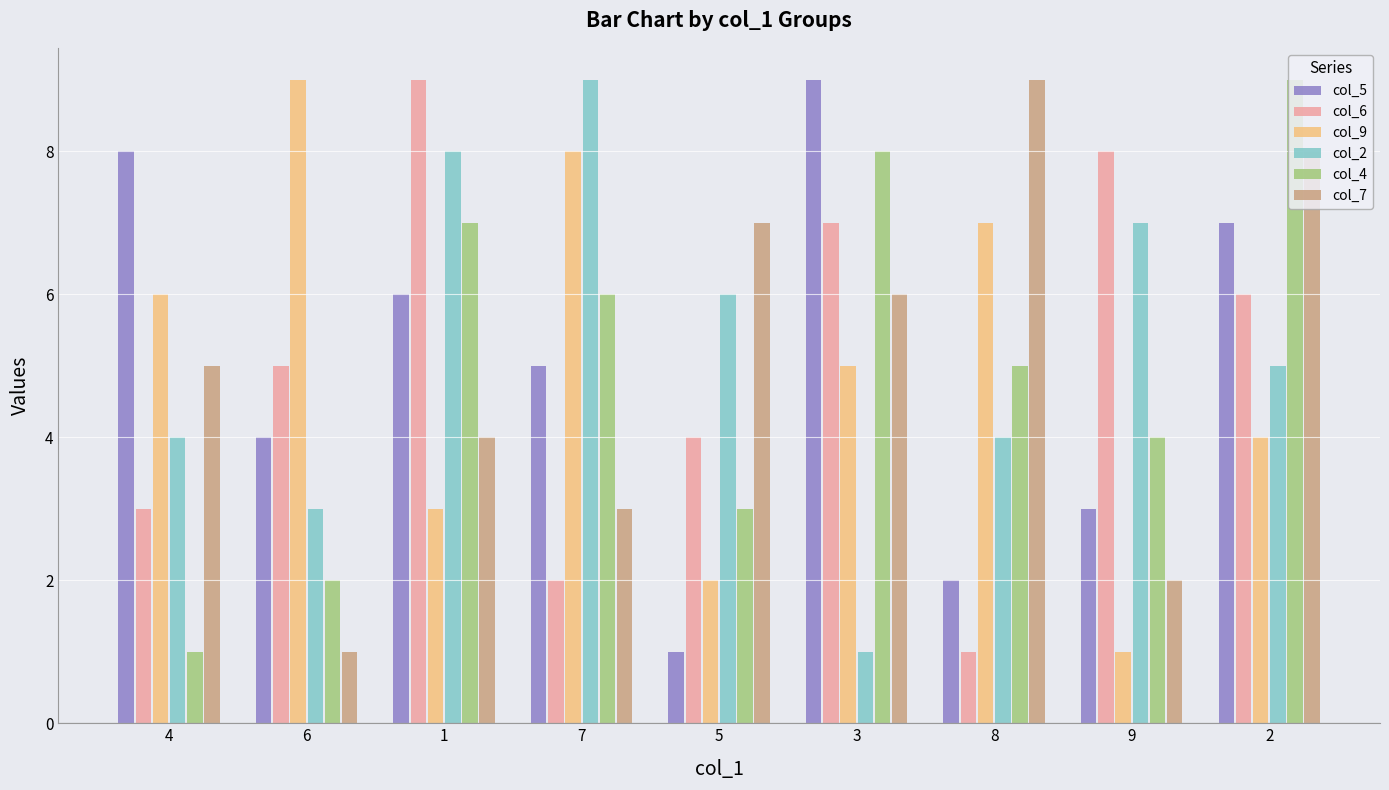

The col_4 series shows 4 at 9. True or false?

True